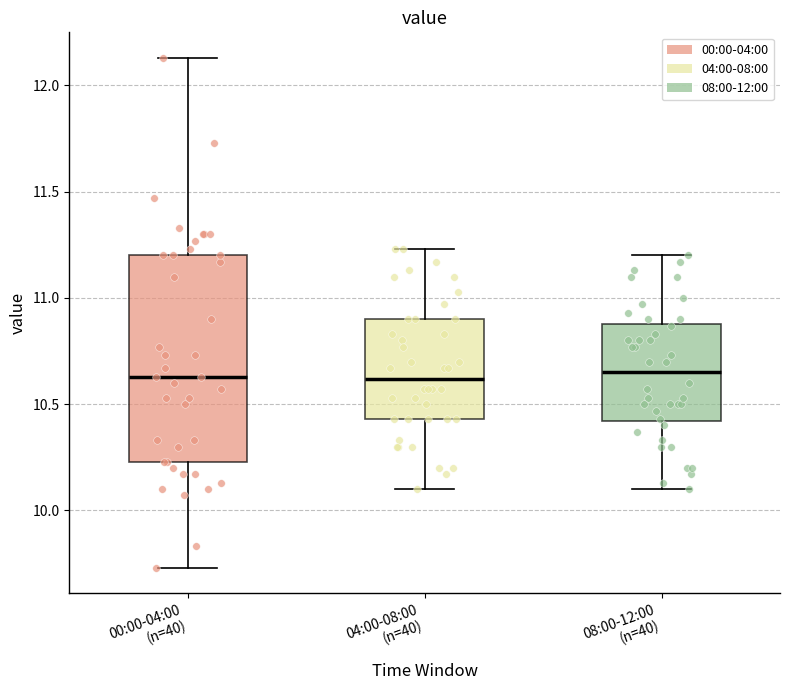

Which box is the tallest, from its lower edge to its upper edge?

00:00-04:00 (n=40)